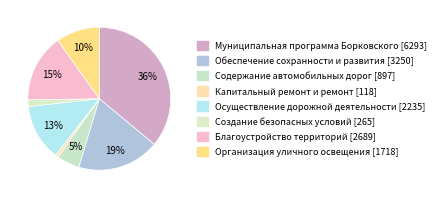

Approximately how many times larger is the value at Организация уличного освещения compared to Муниципальная программа Борковского?

0.3